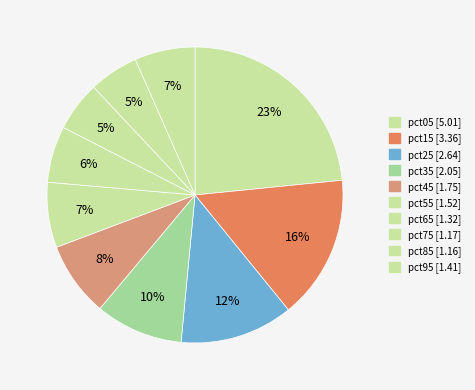

How many slices are in this pie chart?

10